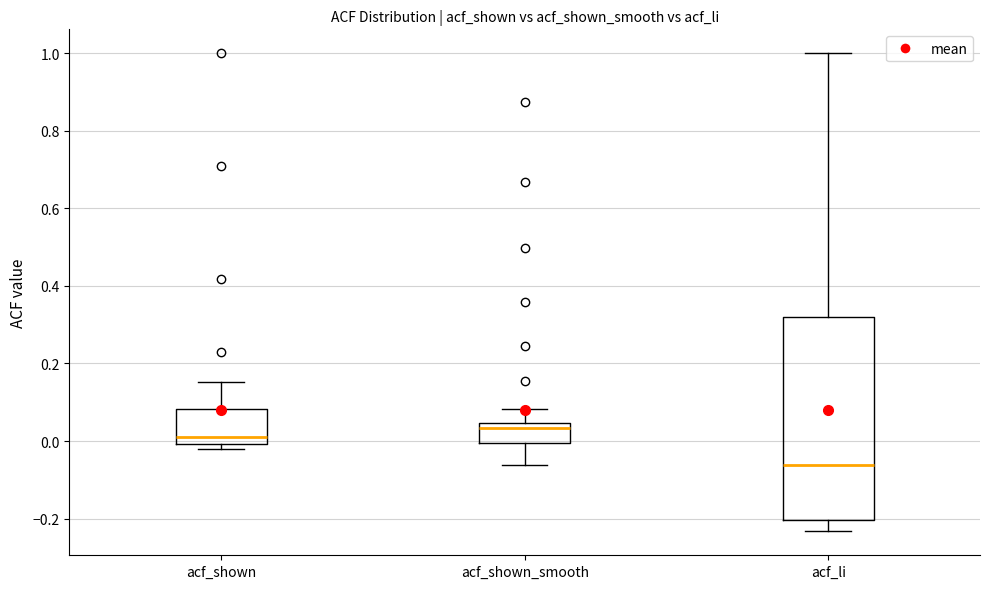

Reading left to right, transcribe this box plot: for each box, give where its median line is, the range the box spans, and where its two whiskers end, as read against the y-axis. The values are not printed on the chart, so give them approximately, as read against the axis.

acf_shown: median 0.02, box 0.00 to 0.08, whiskers -0.02 to 0.16
acf_shown_smooth: median 0.04 (just below the box's upper edge), box 0.00 to 0.04, whiskers -0.06 to 0.08
acf_li: median -0.06, box -0.20 to 0.32, whiskers -0.24 to 1.00